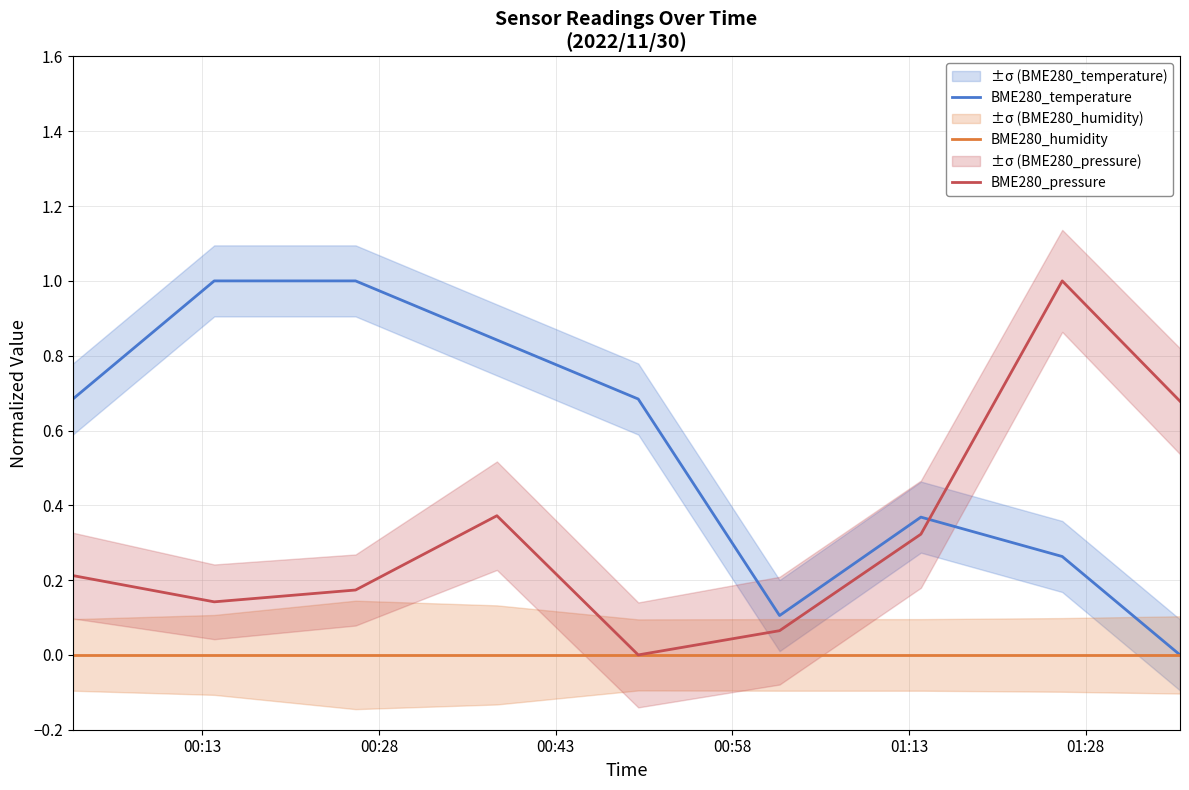

What is the value of the BME280_temperature point at the 8th from the left?

0.3